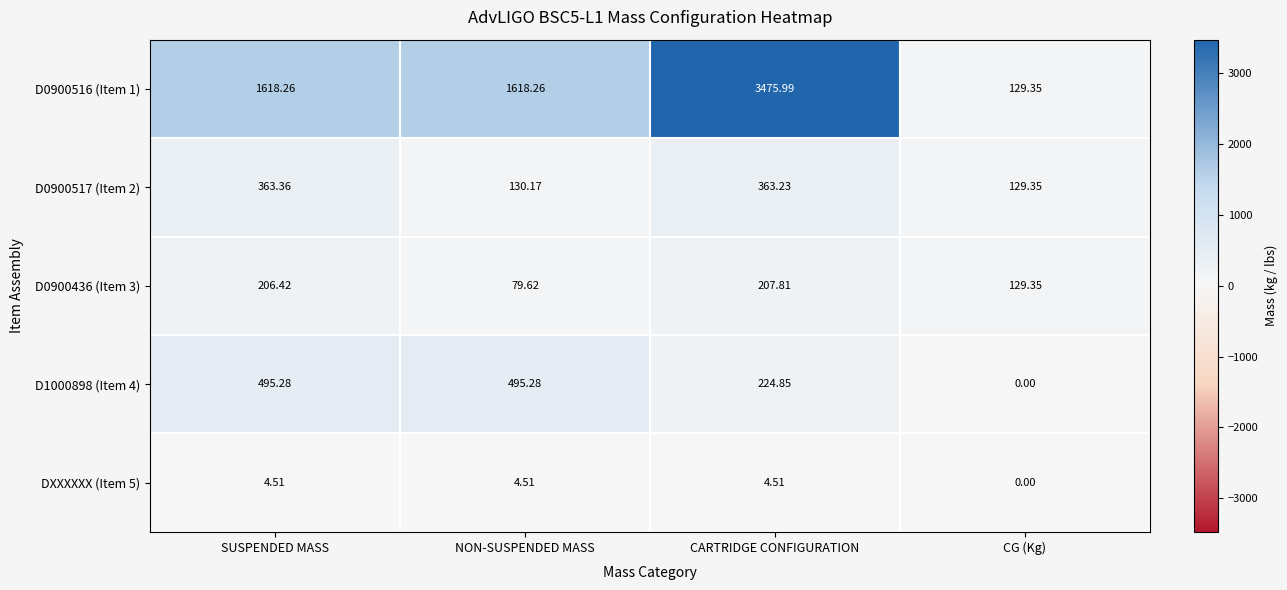

Is the value of D0900517 (Item 2) at NON-SUSPENDED MASS greater than the value of D1000898 (Item 4) at CG (Kg)?

Yes